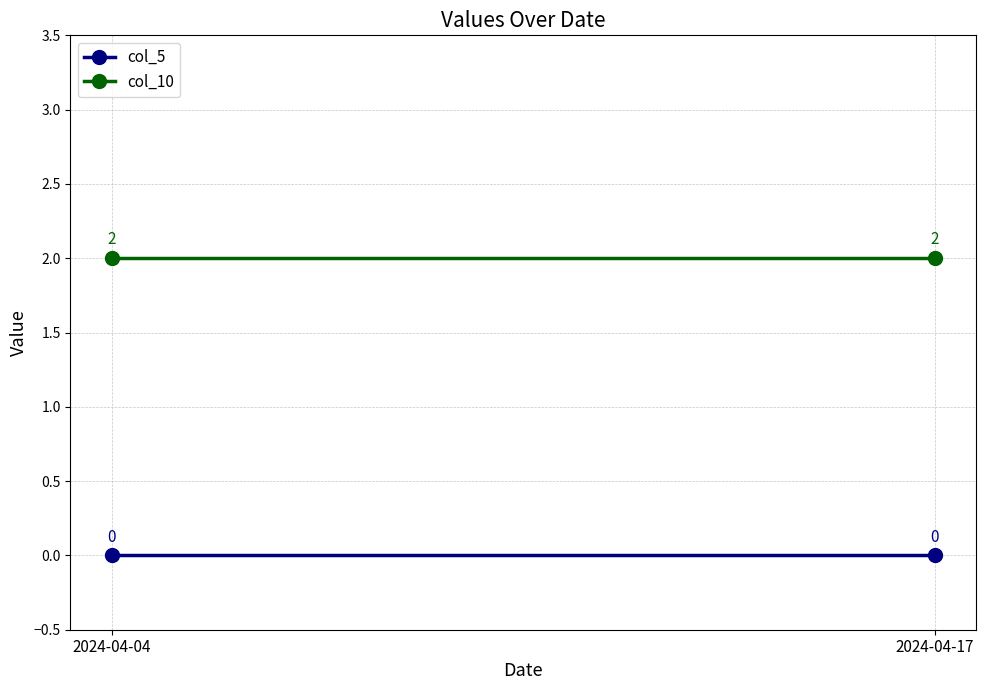

Reading right to left, extract all data points from this chart.

col_5: 0	0
col_10: 2	2